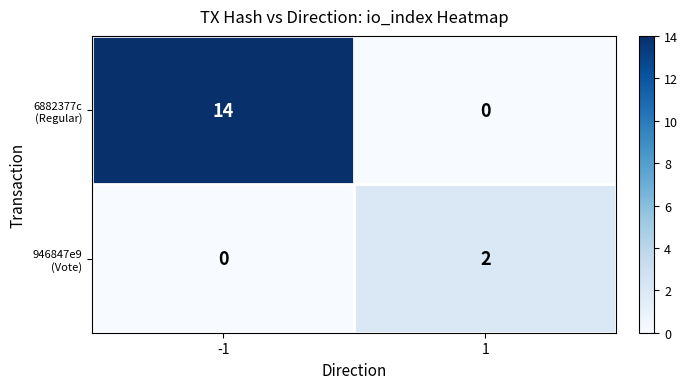

At how many categories does at least one series exceed 8?

1